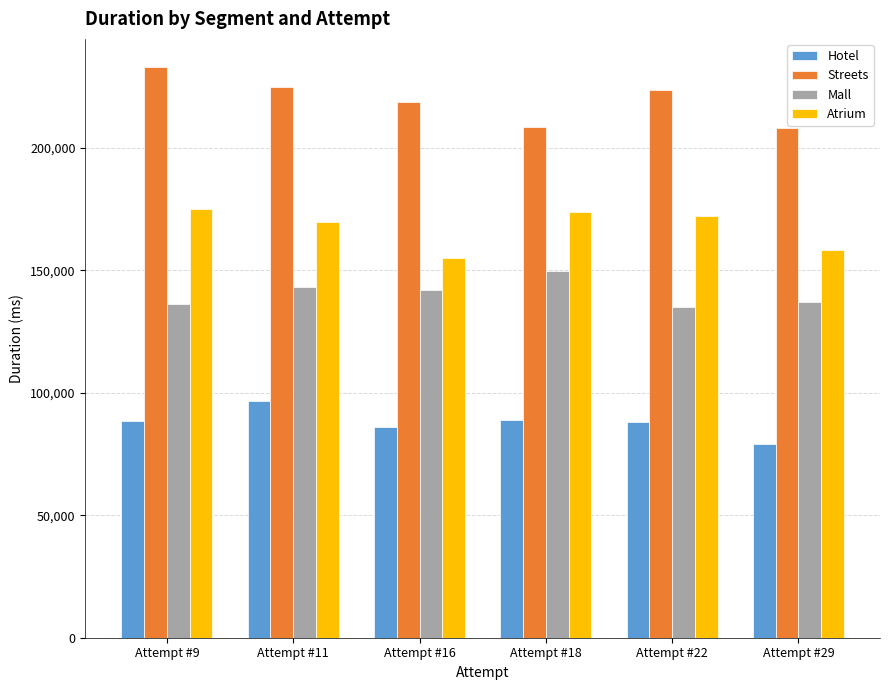

Which series has the largest total across all categories?

Streets